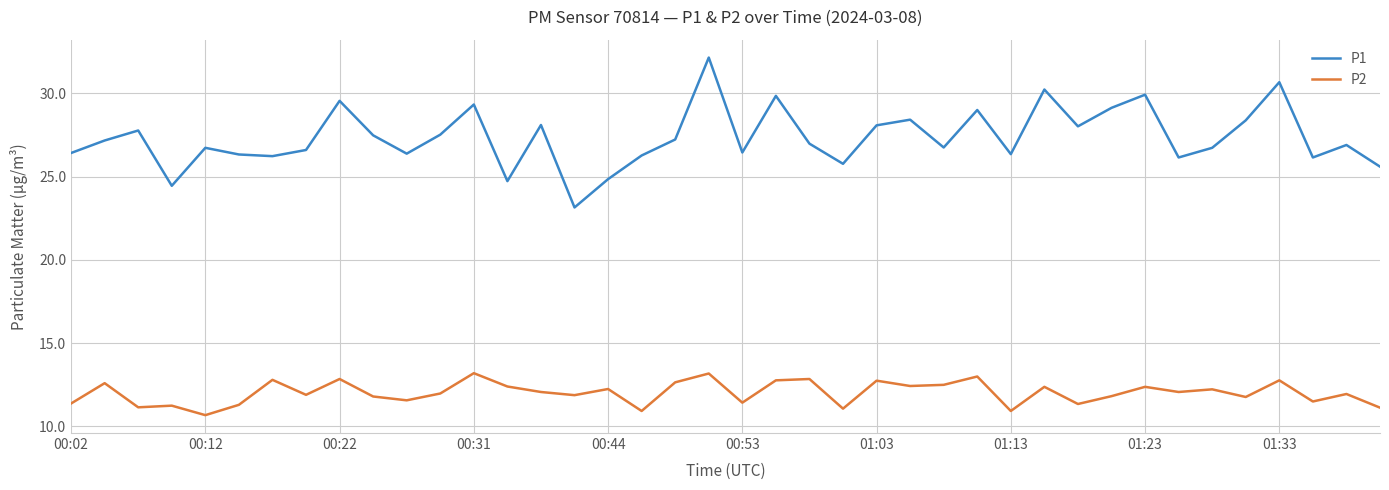

True or false: P1 and P2 cross at least once.

False